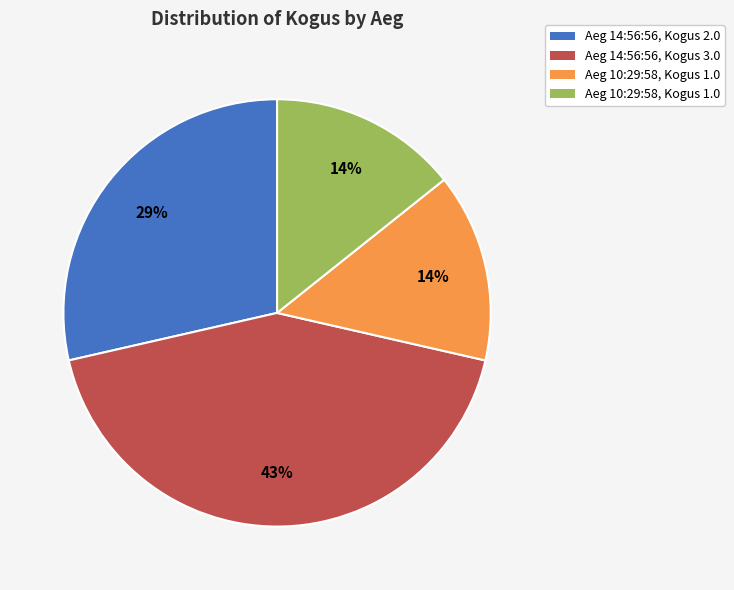

To the nearest percent, what is the difference between the largest and smallest slice percentages?

29%